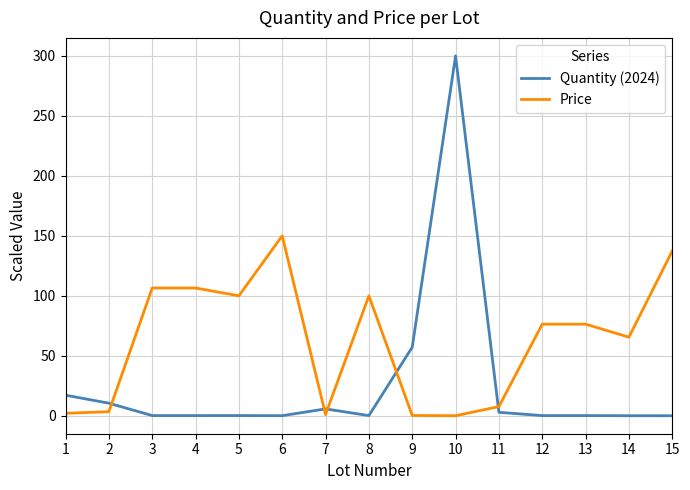

Is it true that Price equals 76.4 at 13?

True